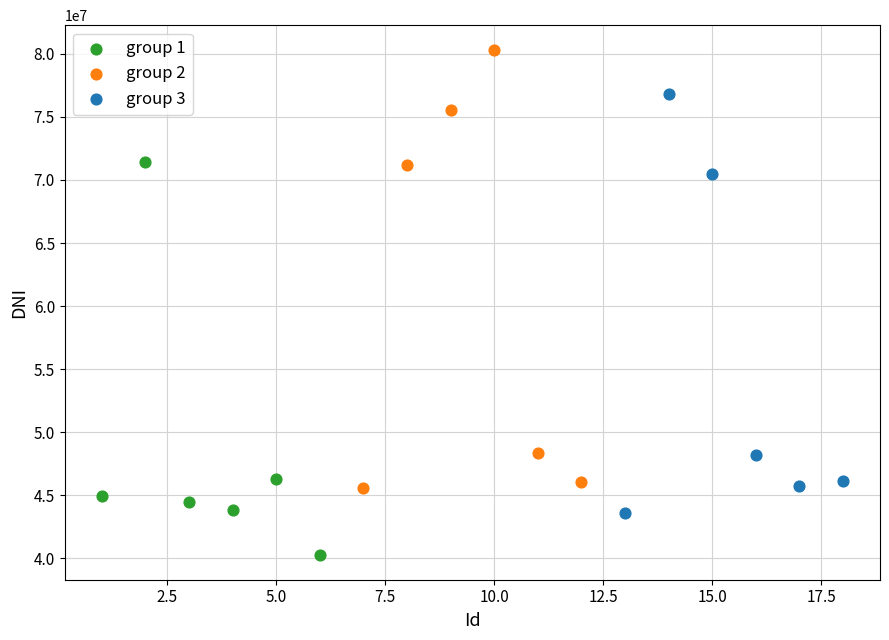

What are all the series names shown in the legend?

group 1, group 2, group 3